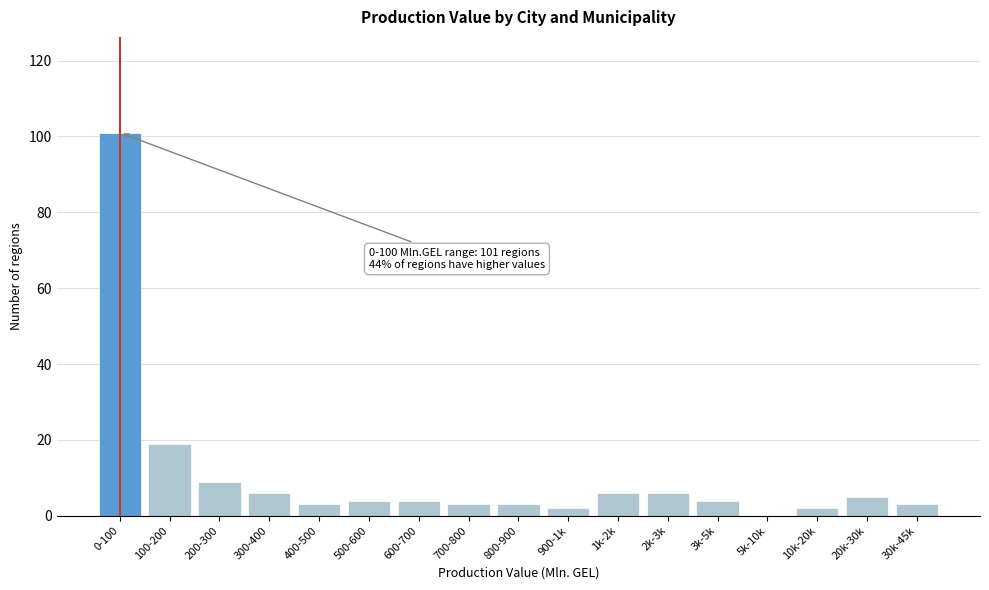

Reading right to left, transcribe all the data shown in this chart.

30k-45k=3	20k-30k=5	10k-20k=2	5k-10k=0	3k-5k=4	2k-3k=6	1k-2k=6	900-1k=2	800-900=3	700-800=3	600-700=4	500-600=4	400-500=3	300-400=6	200-300=9	100-200=19	0-100=101